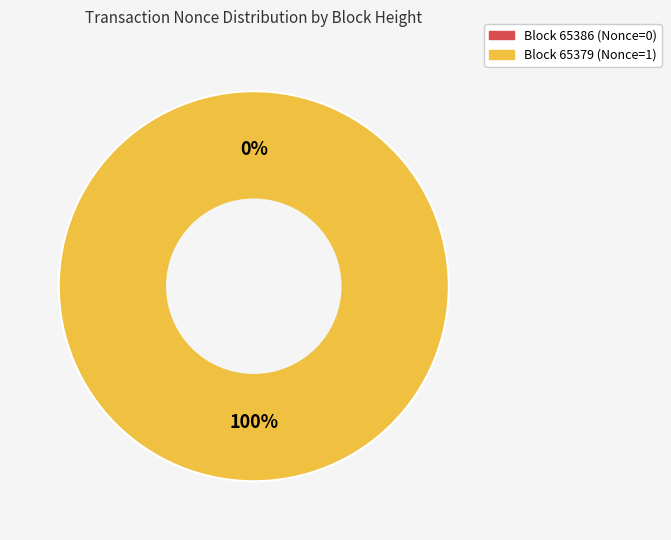

Rank the categories by value from lowest to highest.

65386, 65379